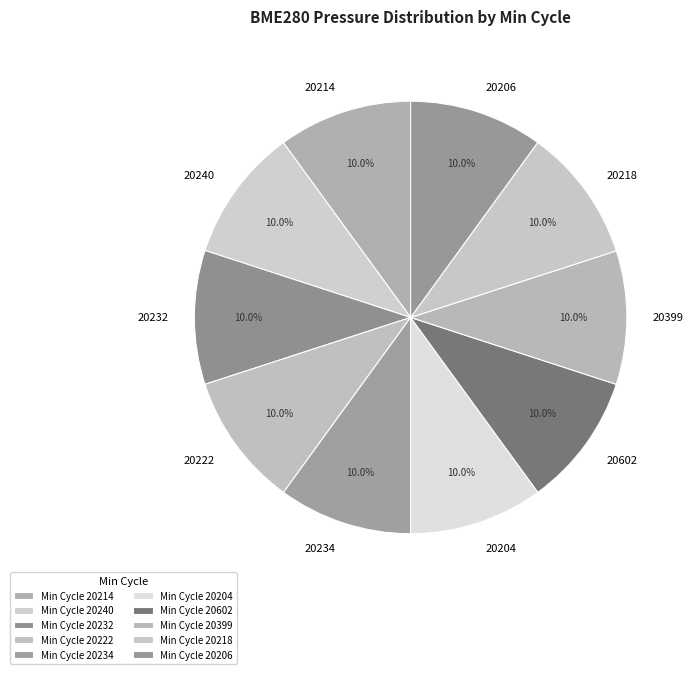

Count the number of slices in the pie.

10